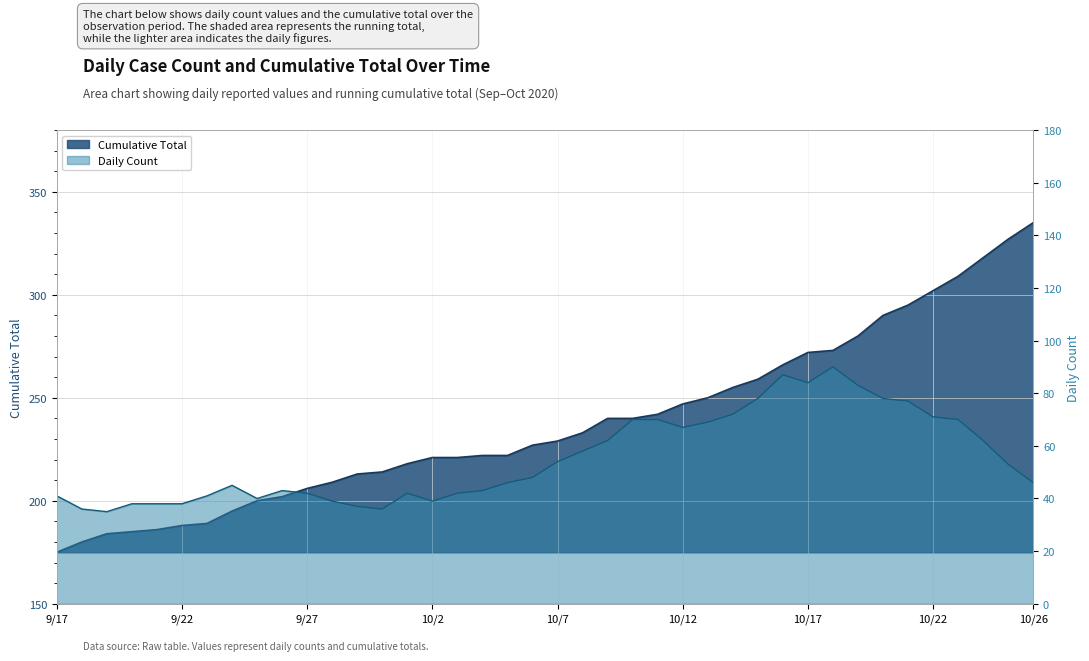

The Daily Count series shows 81 at 2020/10/8. True or false?

False